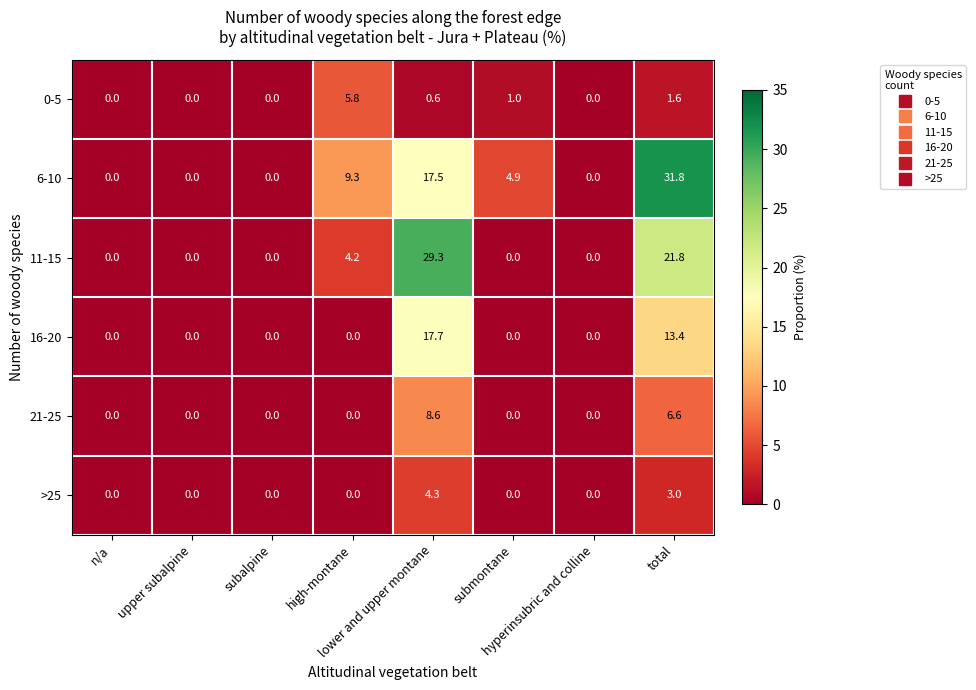

List the series in order of their peak value, lowest first.

>25, 0-5, 21-25, 16-20, 11-15, 6-10